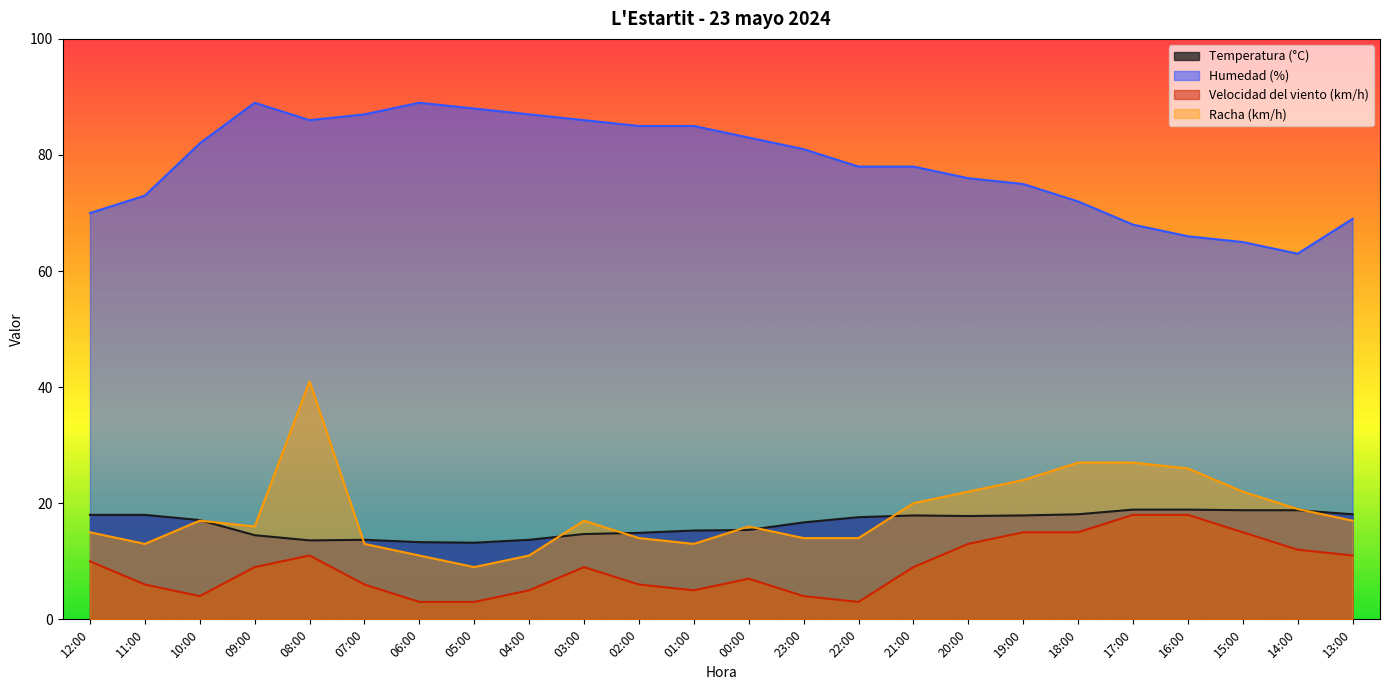

At which category does the chart reach its minimum across all series?

06:00